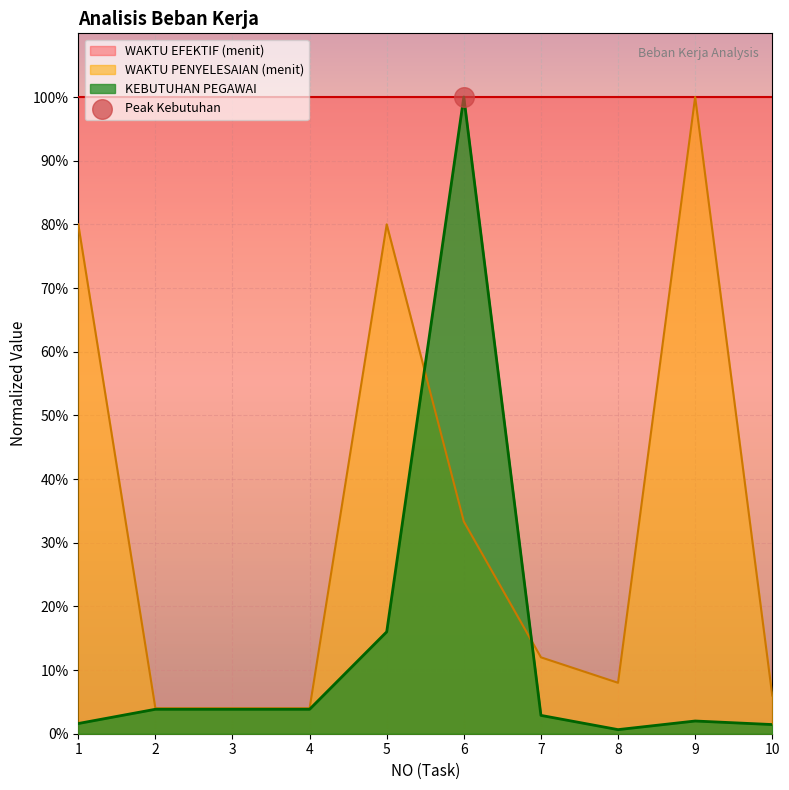

At how many categories does at least one series exceed 0?

10